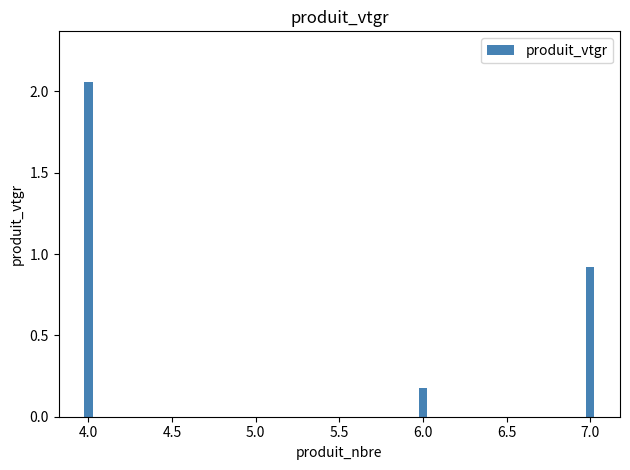

What is the difference between the maximum and minimum values?

1.9